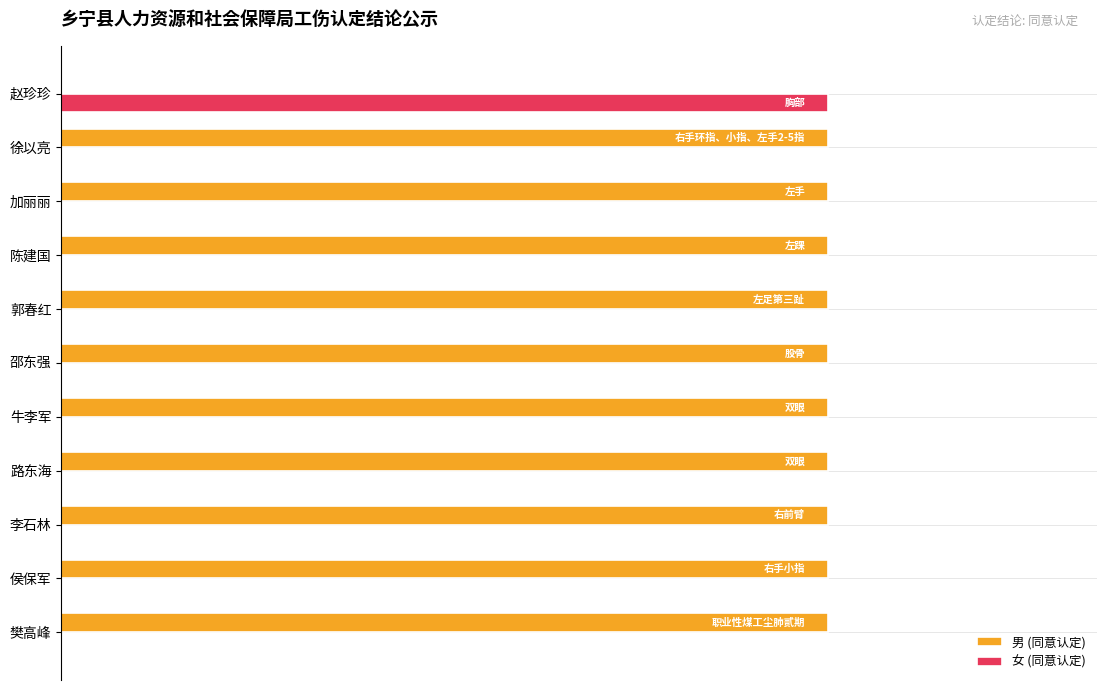

What is the value of the 男 (同意认定) bar at the 8th from the left?

1